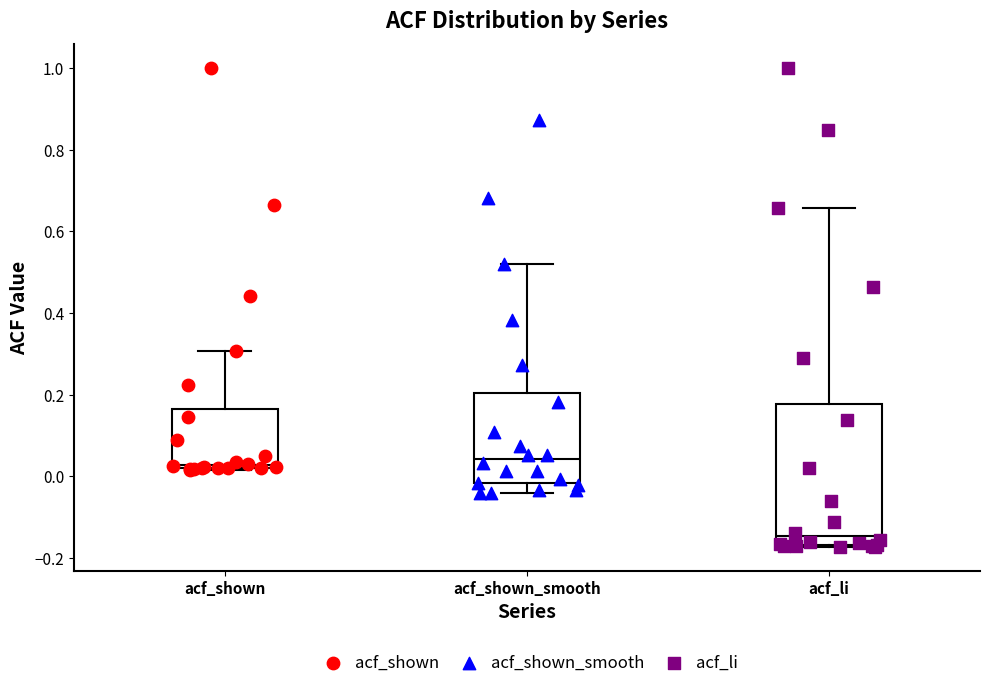

Comparing the boxes themselves (not the whiskers), which one is the tallest?

acf_li